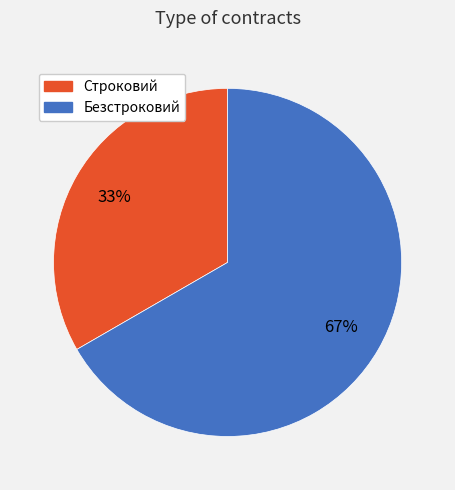

Between Строковий and Безстроковий, which is larger?

Безстроковий